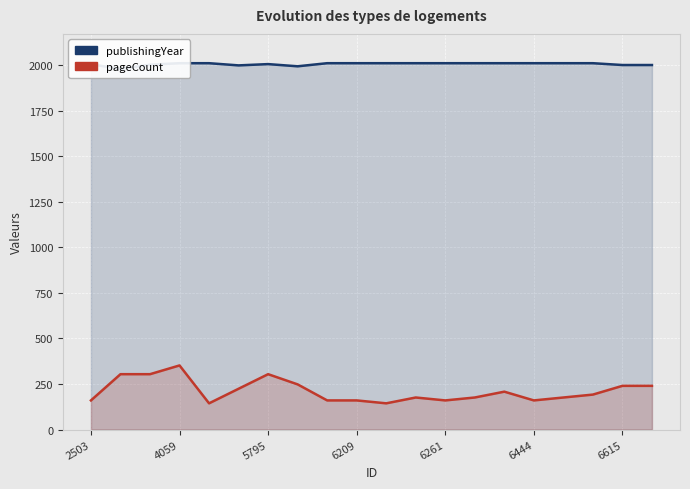

At 6615, list the series in order from largest to smallest.

publishingYear, pageCount